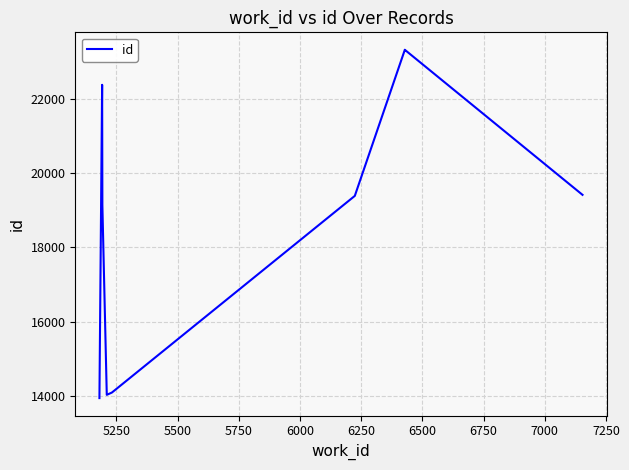

What is the difference between the maximum and minimum values?

9385